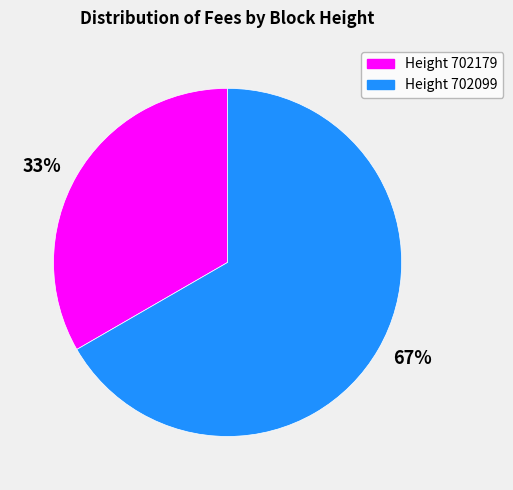

How many slices are in this pie chart?

2